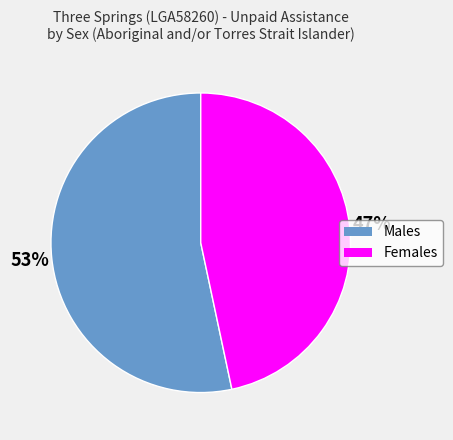

Is the sum of Females and Males greater than half?

Yes